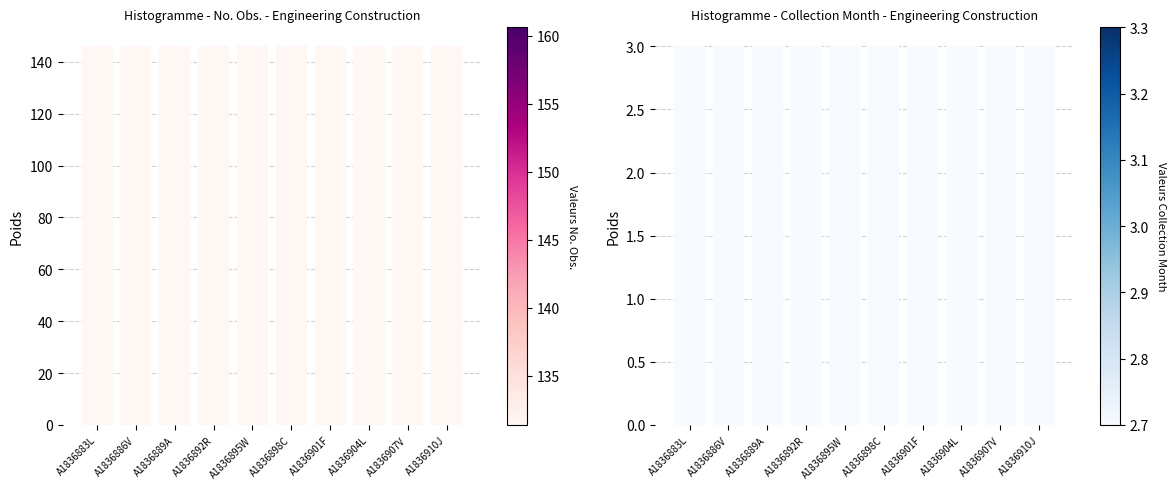

Reading left to right, transcribe all the data shown in this chart.

No. Obs.: 146	146	146	146	146	146	146	146	146	146
Collection Month: 3	3	3	3	3	3	3	3	3	3